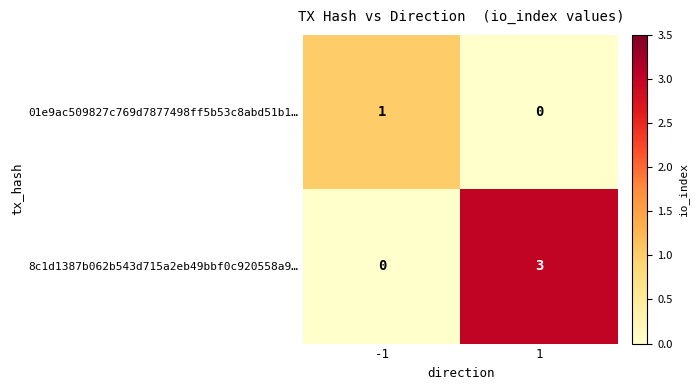

True or false: 8c1d1387b062b543d715a2eb49bbf0c920558a9… has a value of 3 at 1.

True